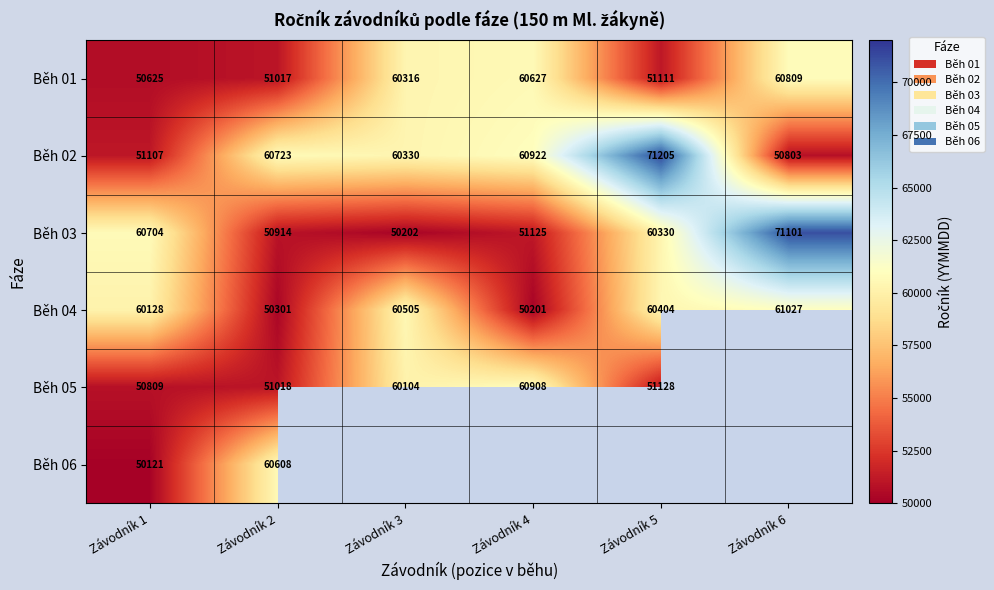

What is the total value across all series at Závodník 1?

323494